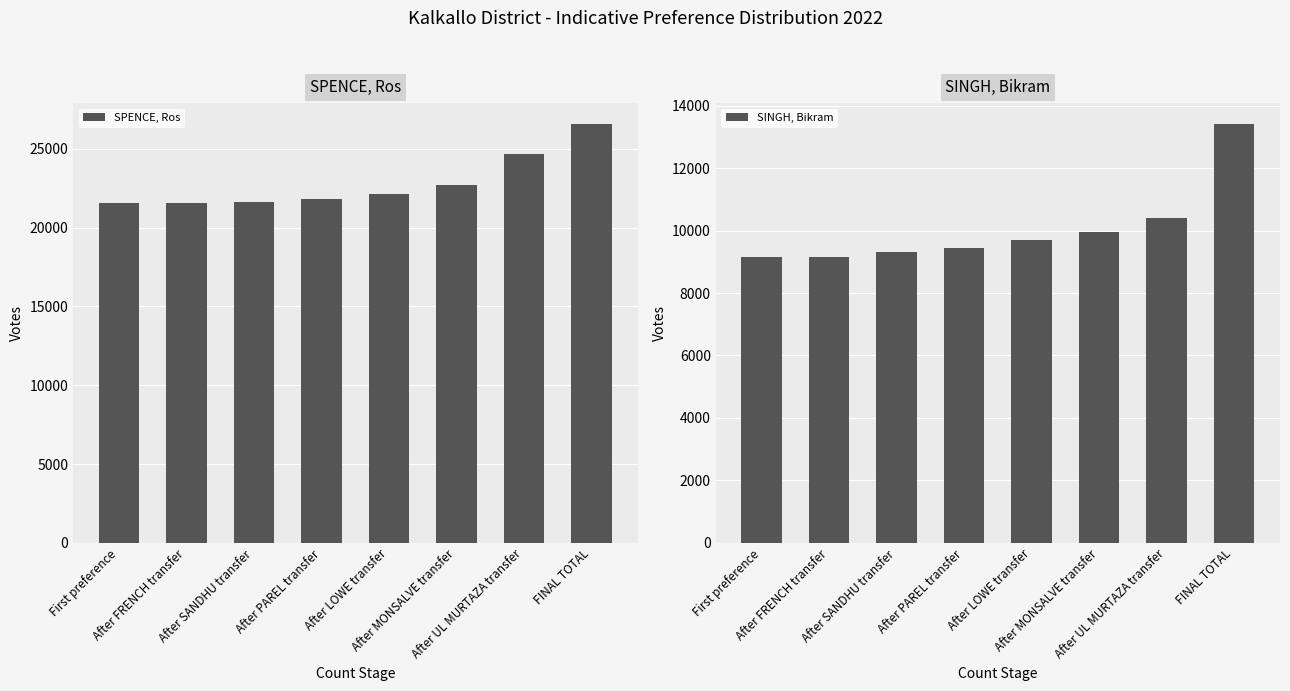

How many bars are there in each group?

2